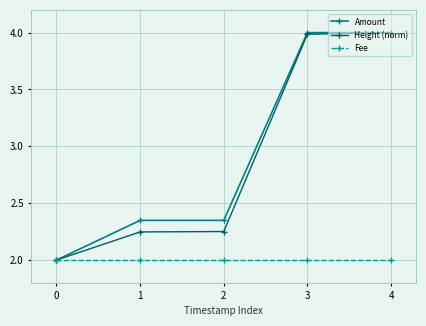

What is the sum of the Fee values at 2 and 0?

4.0